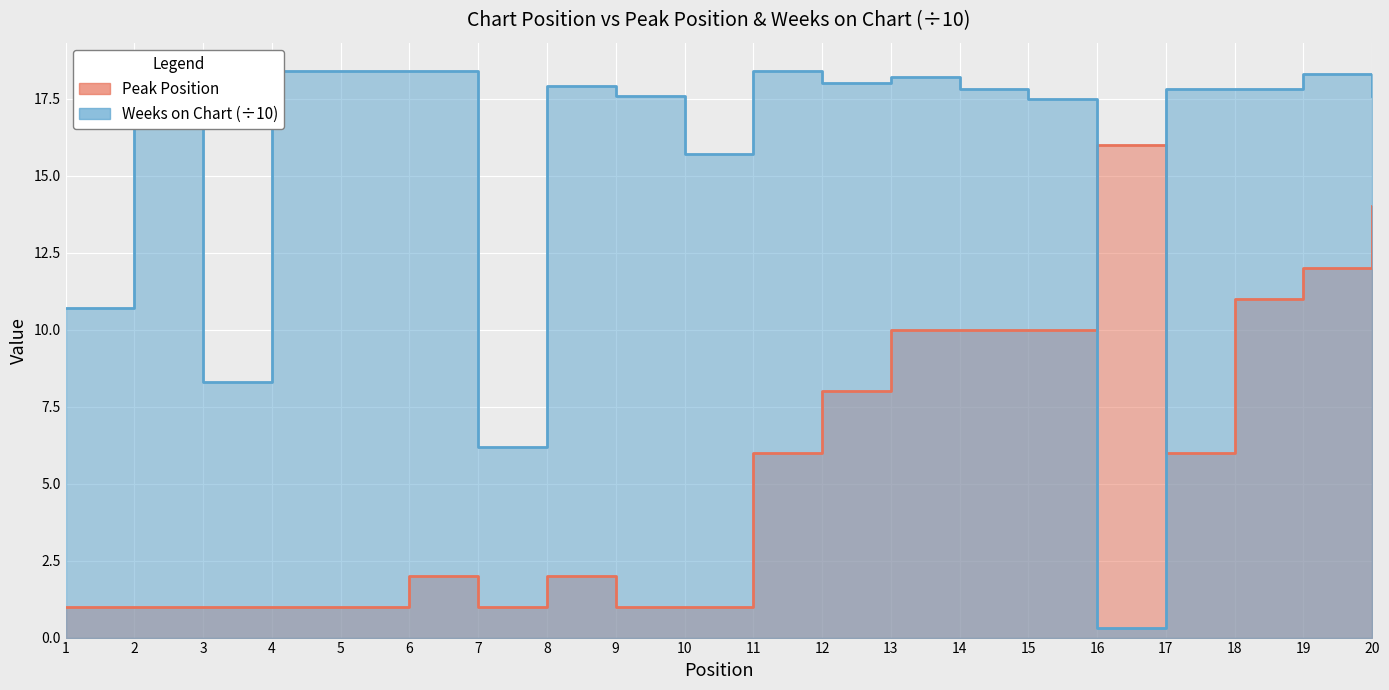

How many values in the Peak Position series are below 6?

10